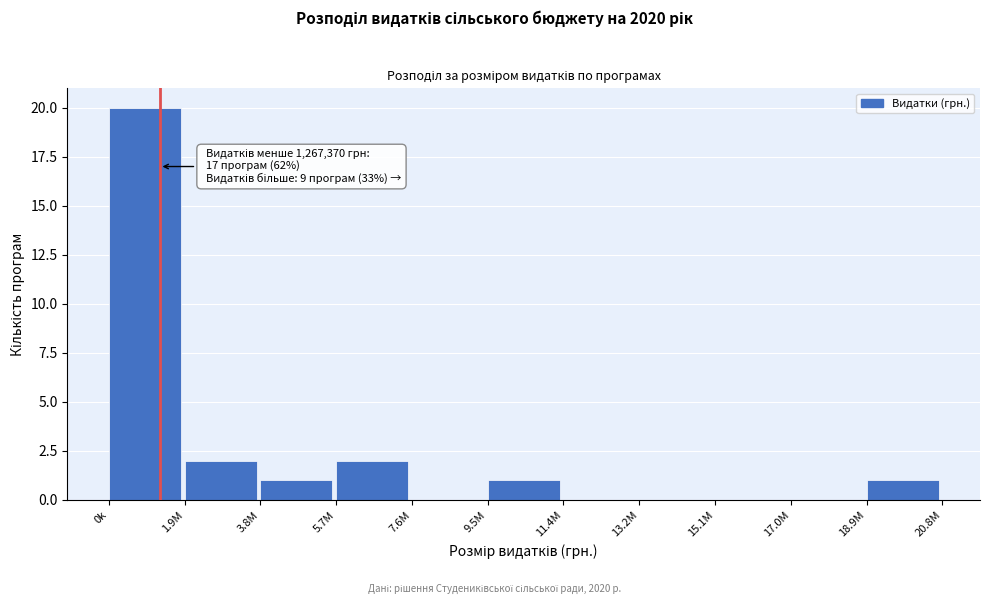

Reading left to right, list all the values displayed in this chart.

0k=20	1.9M=2	3.8M=1	5.7M=2	7.6M=0	9.5M=1	11.4M=0	13.2M=0	15.1M=0	17.0M=0	18.9M=1